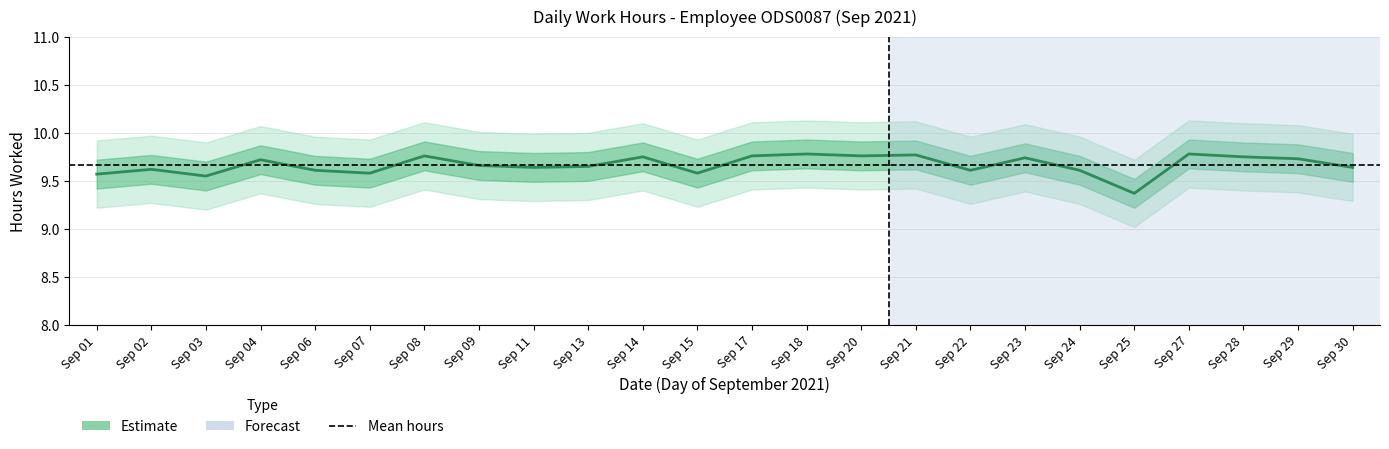

What is the change in value from Sep 22 to Sep 27?

+0.2